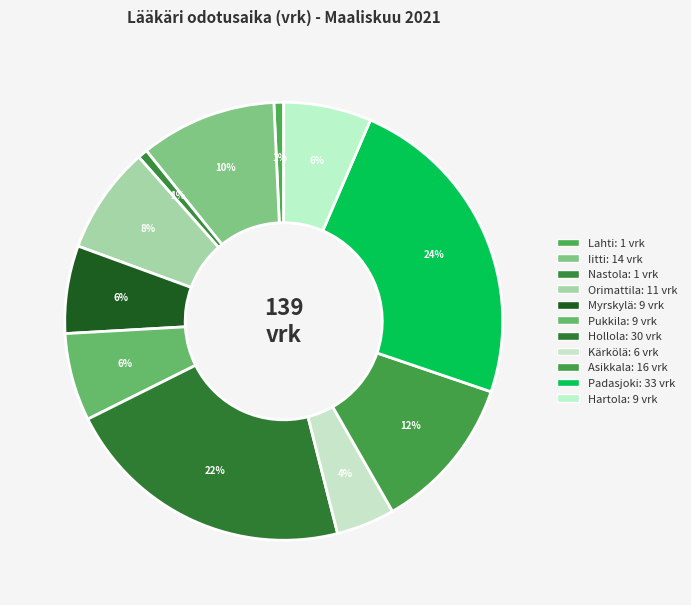

Approximately how many times larger is the value at Padasjoki compared to Kärkölä?

5.5